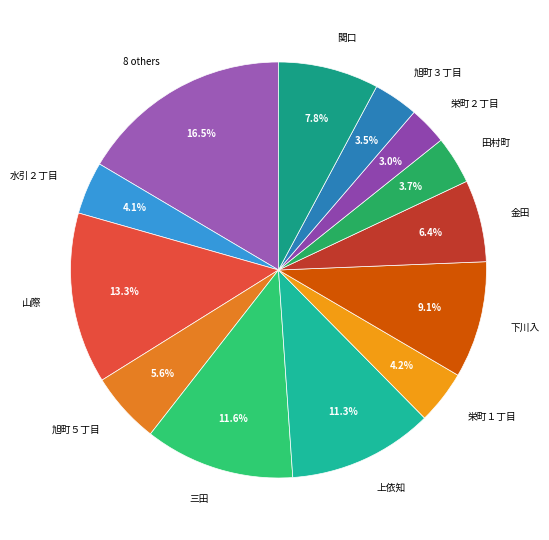

To the nearest percent, what is the difference between the 金田 and 関口 slice percentages?

1%